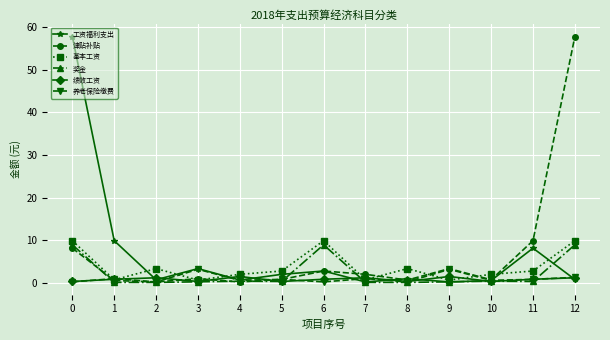

True or false: 津贴补贴 and 基本工资 cross at least once.

True